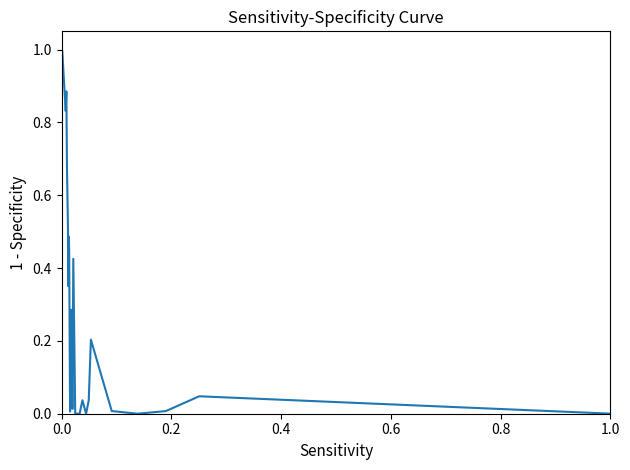

What is the maximum value shown in the chart?

1.0